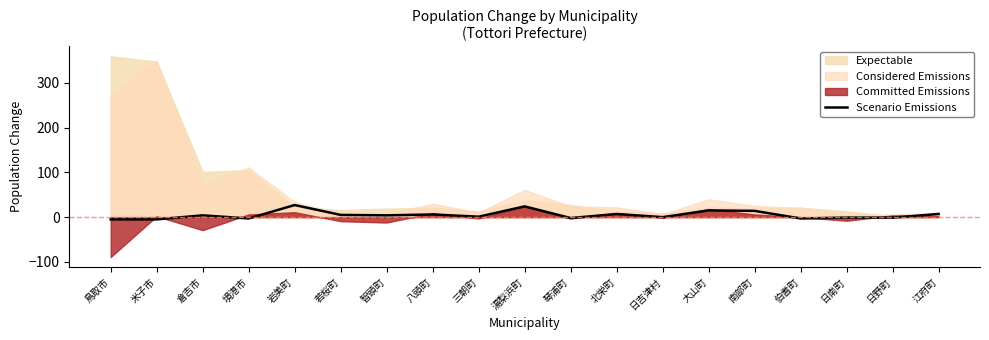

How many interior local peaks (higher than both neighbors) does the data have?

6